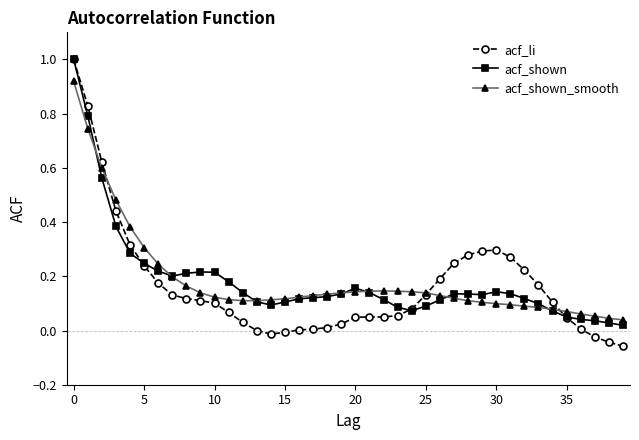

Which series has the largest range (max minus min)?

acf_li